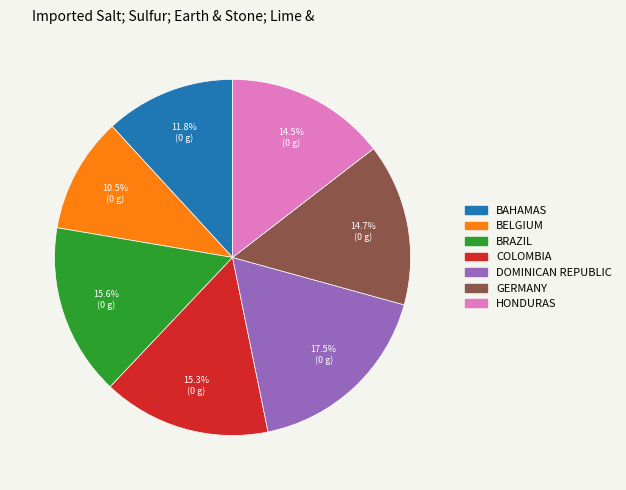

To the nearest percent, what is the difference between the largest and smallest slice percentages?

7%